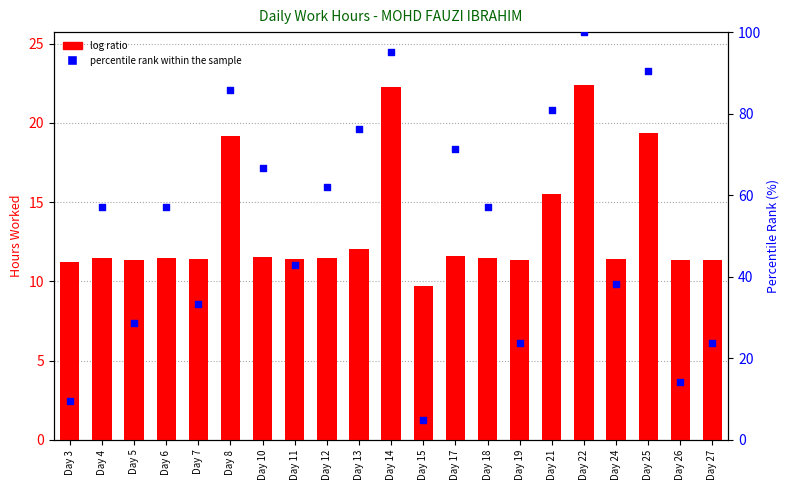

What are all the series names shown in the legend?

log ratio, percentile rank within the sample